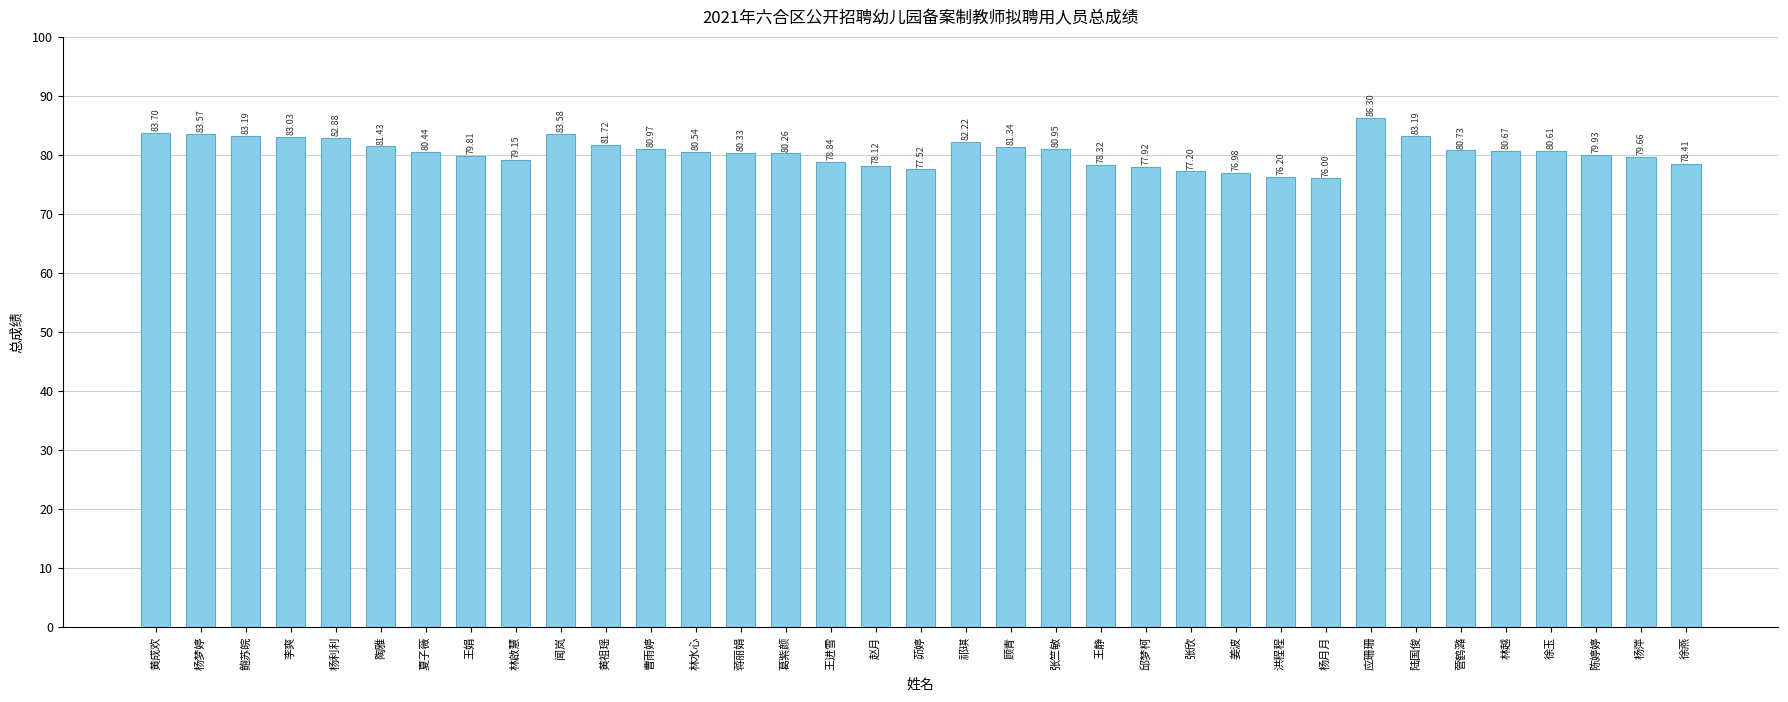

What is the difference between the values at 徐玉 and 陶雅?

0.8